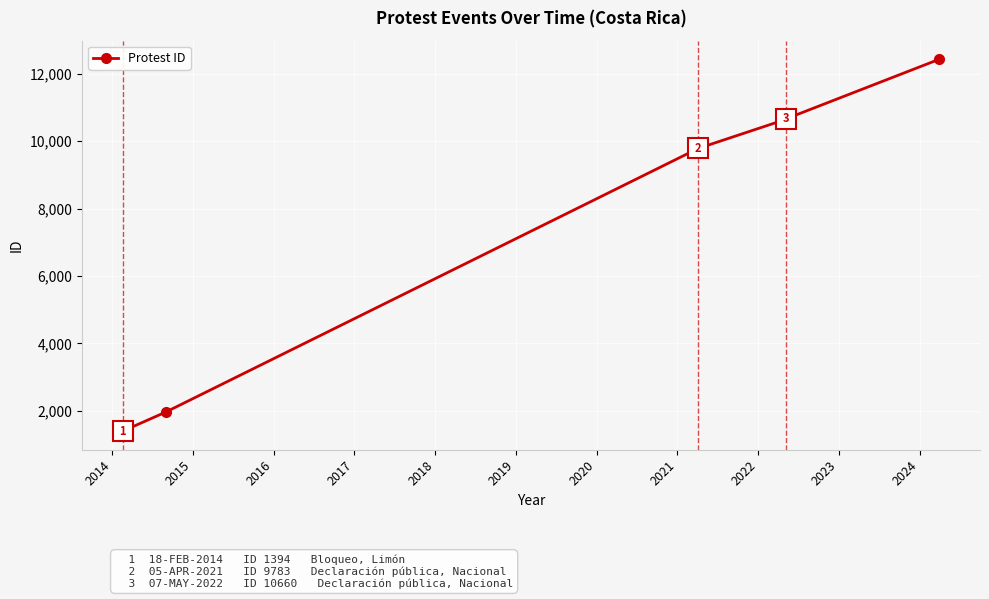

What is the maximum value shown in the chart?

12428